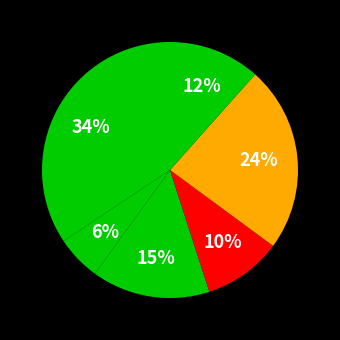

Does any single category account for the majority?

No